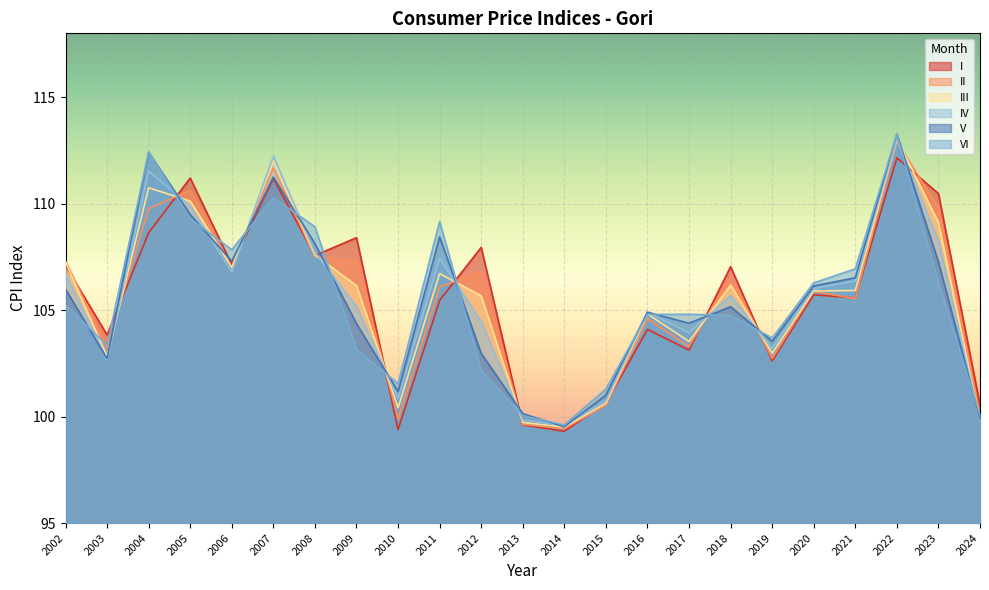

What is the sum of the II values at 2018 and 2011?

212.7